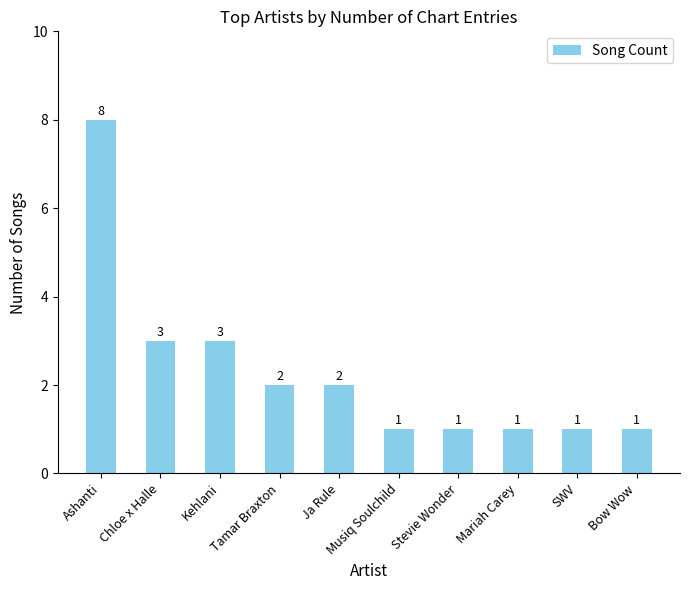

How many values are between 1 and 3?

9